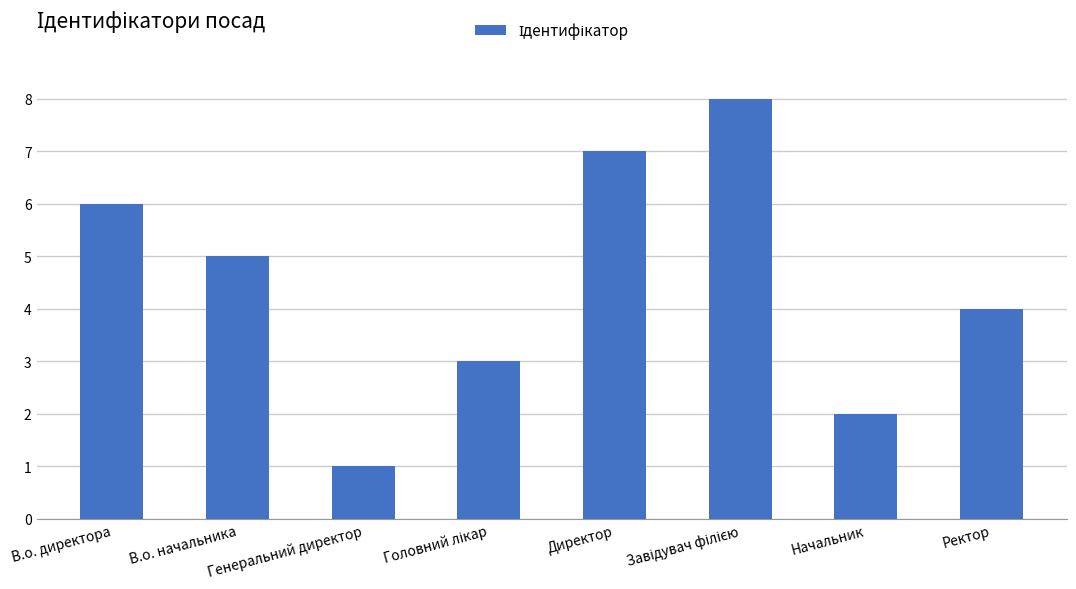

What is the label of the 1st bar from the left?

В.о. директора